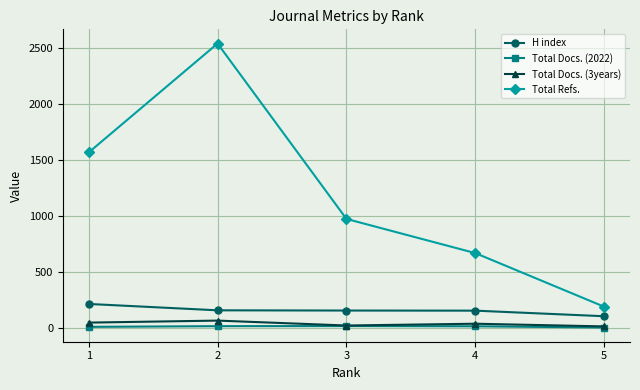

How many categories are shown in the chart?

5